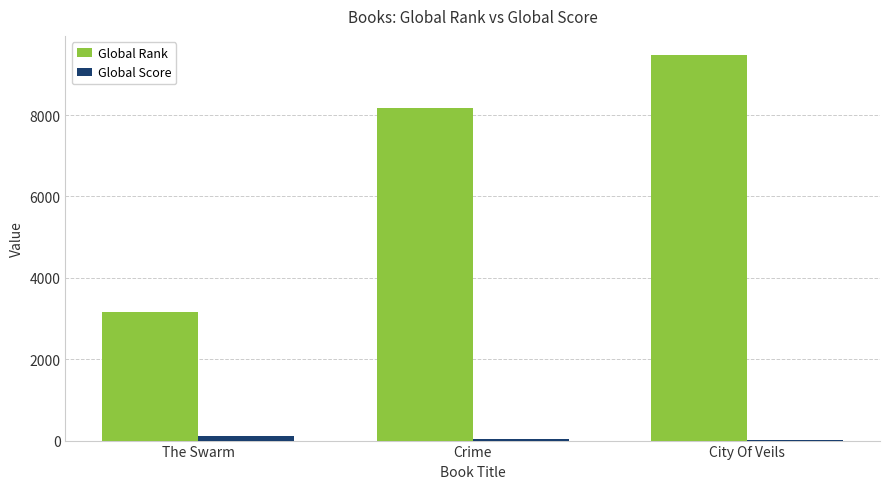

Is it true that Global Rank equals 3163 at The Swarm?

True